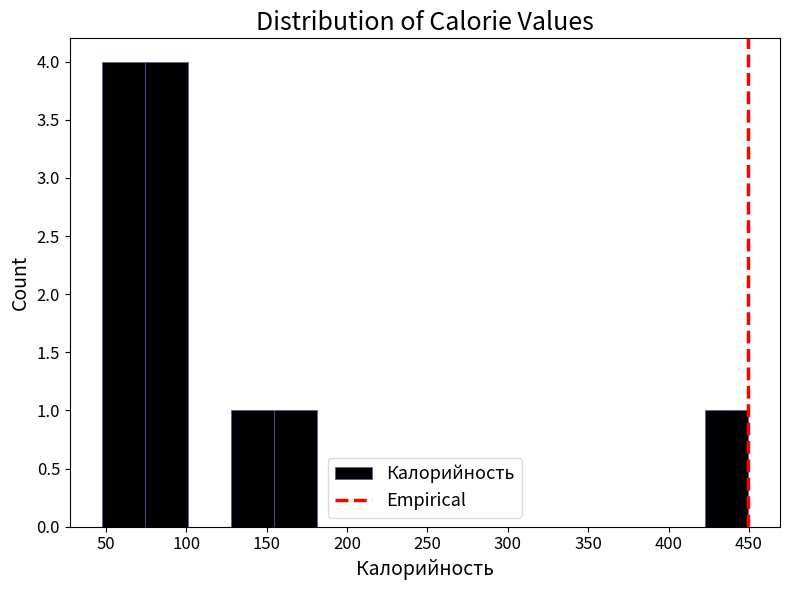

Reading left to right, list every bar in this chart as the range it spans on the x-axis followed by its height. Neither the bar edges nor the heights are printed on the chart, so give them approximately, as read against the axes.

50 to 75: 4
75 to 100: 4
100 to 130: 0
130 to 155: 1
155 to 180: 1
180 to 210: 0
210 to 235: 0
235 to 260: 0
260 to 290: 0
290 to 315: 0
315 to 340: 0
340 to 370: 0
370 to 395: 0
395 to 420: 0
420 to 450: 1